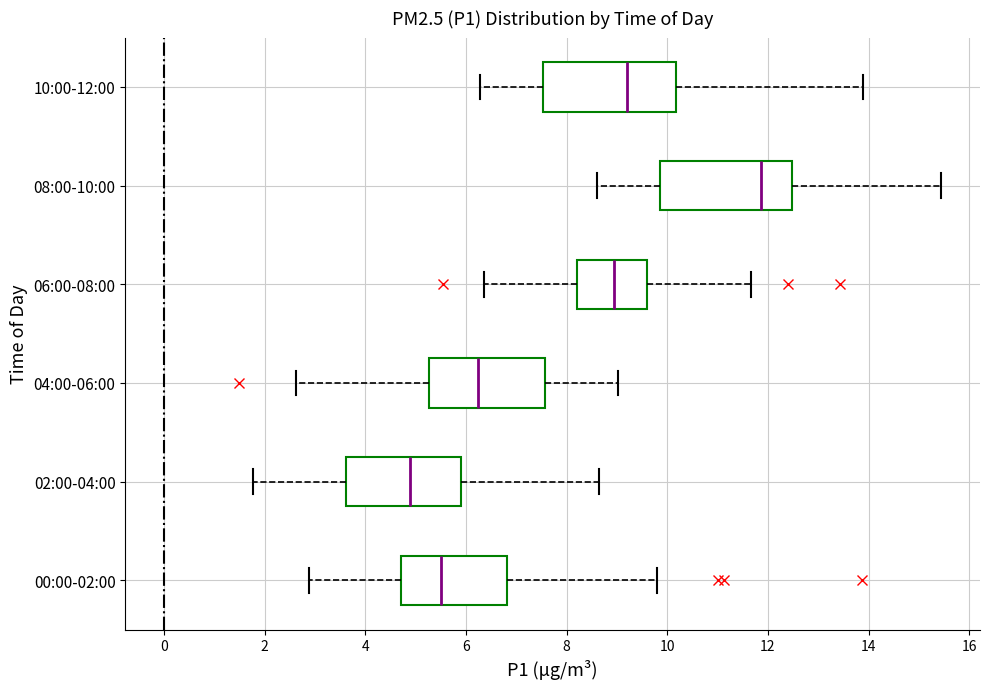

Reading bottom to top, transcribe this box plot: for each box, give where its median line is, the range the box spans, and where its two whiskers end, as read against the x-axis. The values are not printed on the chart, so give them approximately, as read against the axis.

00:00-02:00: median 5.6, box 4.8 to 6.8, whiskers 2.8 to 9.8
02:00-04:00: median 4.8, box 3.6 to 5.8, whiskers 1.8 to 8.6
04:00-06:00: median 6.2, box 5.2 to 7.6, whiskers 2.6 to 9.0
06:00-08:00: median 9.0, box 8.2 to 9.6, whiskers 6.4 to 11.6
08:00-10:00: median 11.8, box 9.8 to 12.4, whiskers 8.6 to 15.4
10:00-12:00: median 9.2, box 7.6 to 10.2, whiskers 6.2 to 13.8